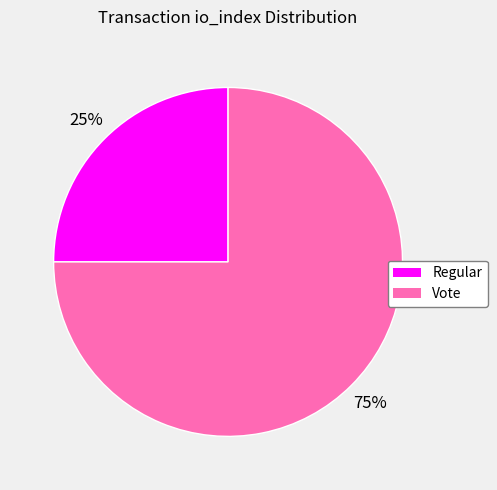

True or false: Regular accounts for 25% of the total.

True